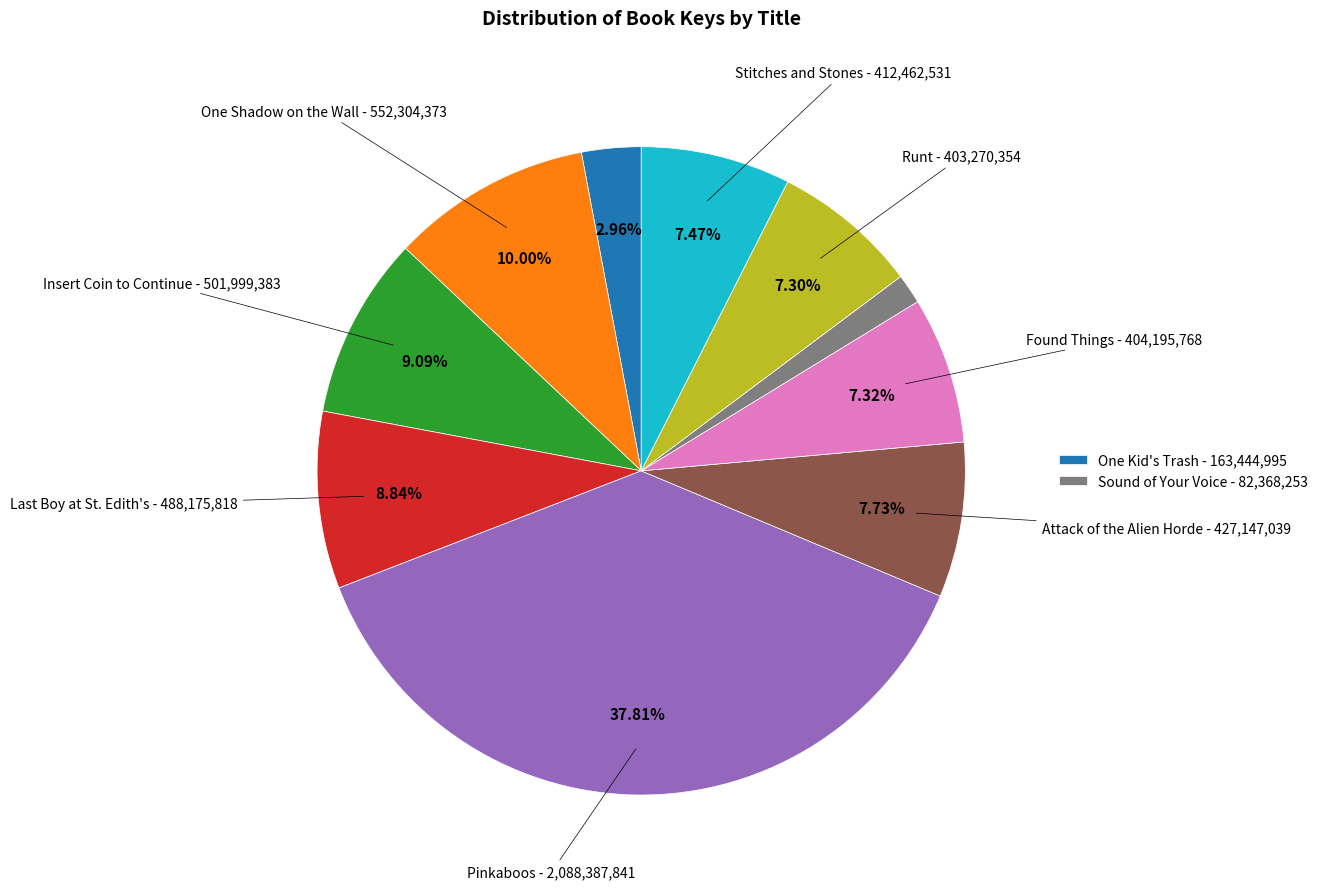

Is there any slice that represents more than half of the pie?

No